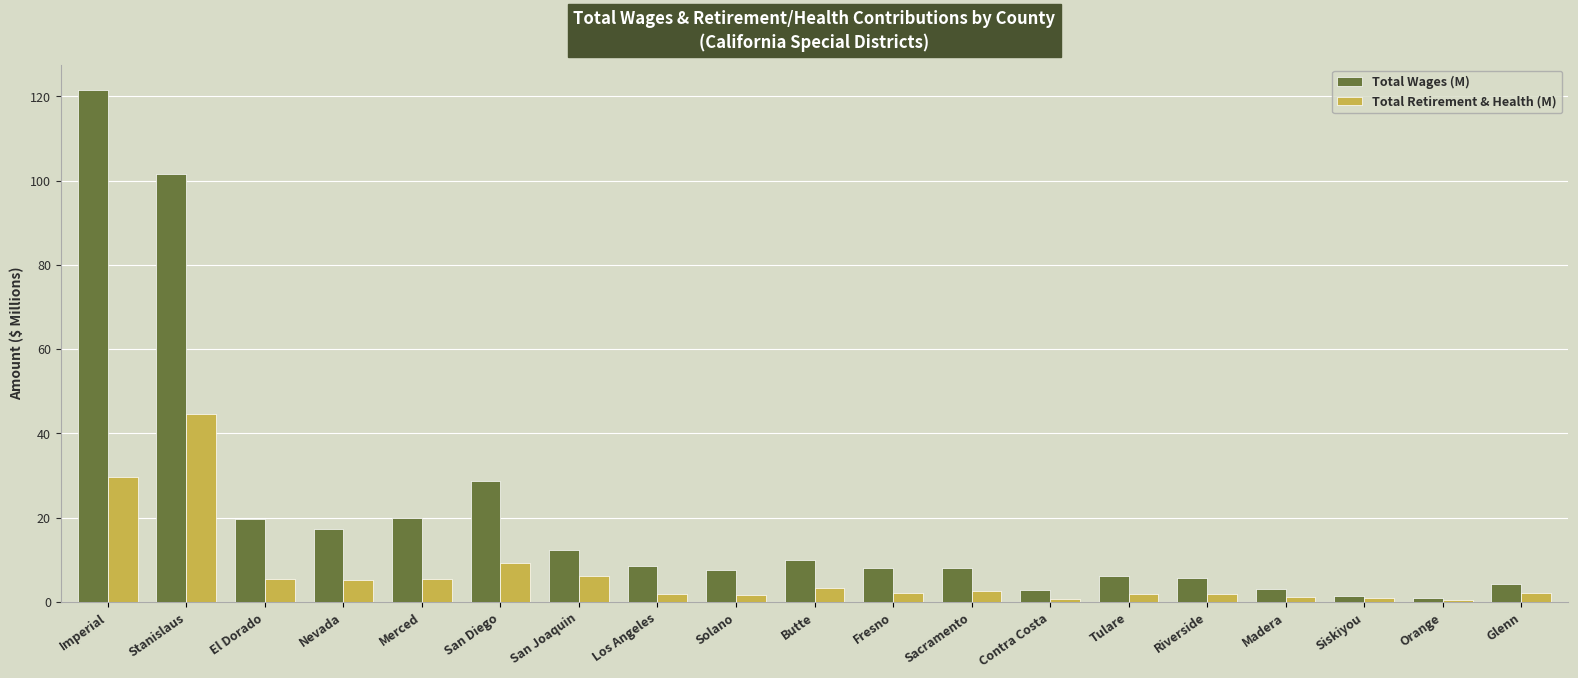

Which series has the largest total across all categories?

Total Wages (M)